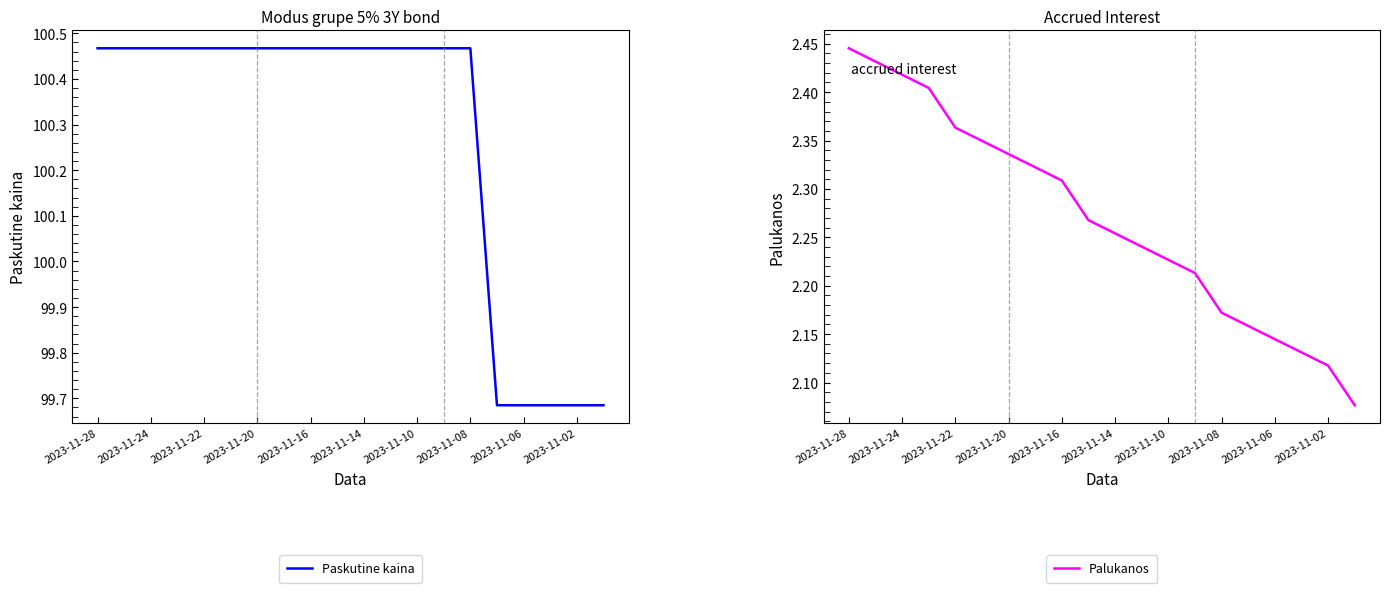

The Paskutine kaina series shows 175.1 at 2023-11-10. True or false?

False